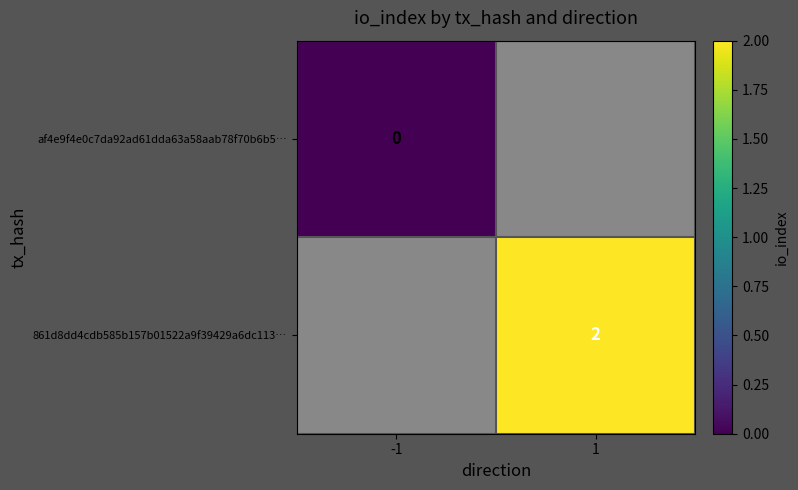

True or false: 861d8dd4cdb585b157b01522a9f39429a6dc113… has a value of 2 at 1.

True